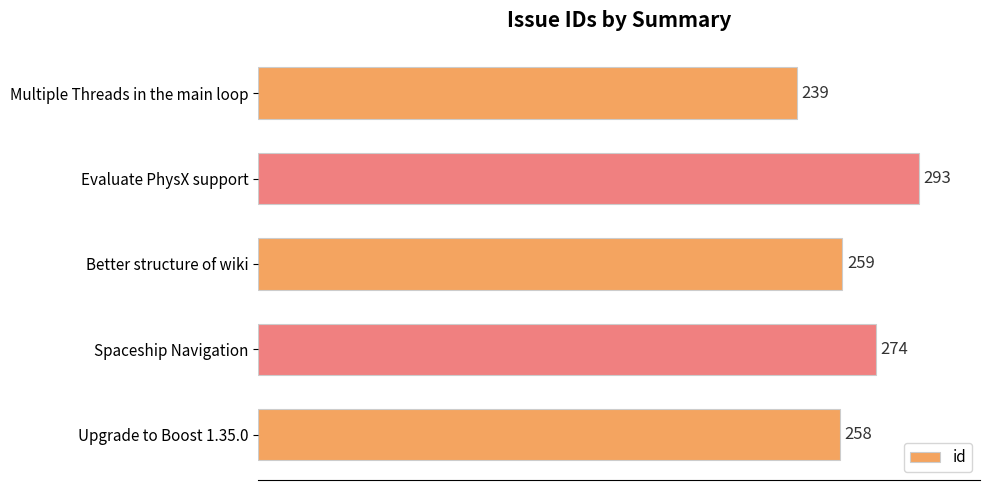

How many distinct data groups are displayed?

1